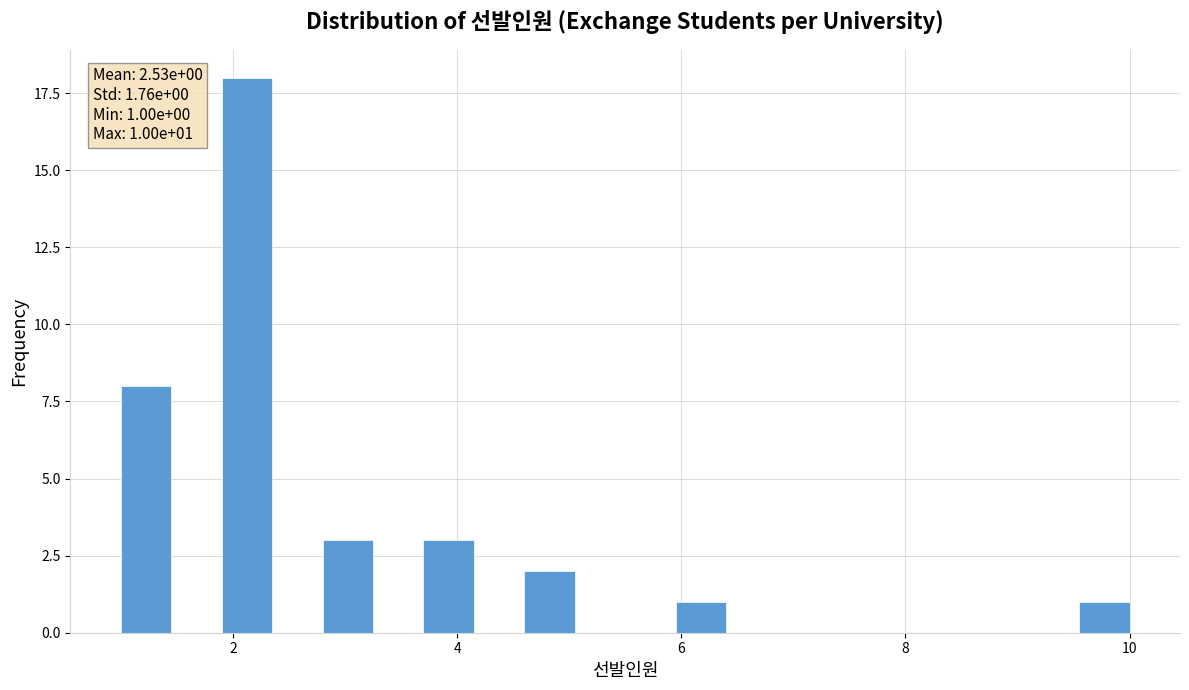

Read against the x-axis, roughly where is the centre of the tallest bar?

2.2